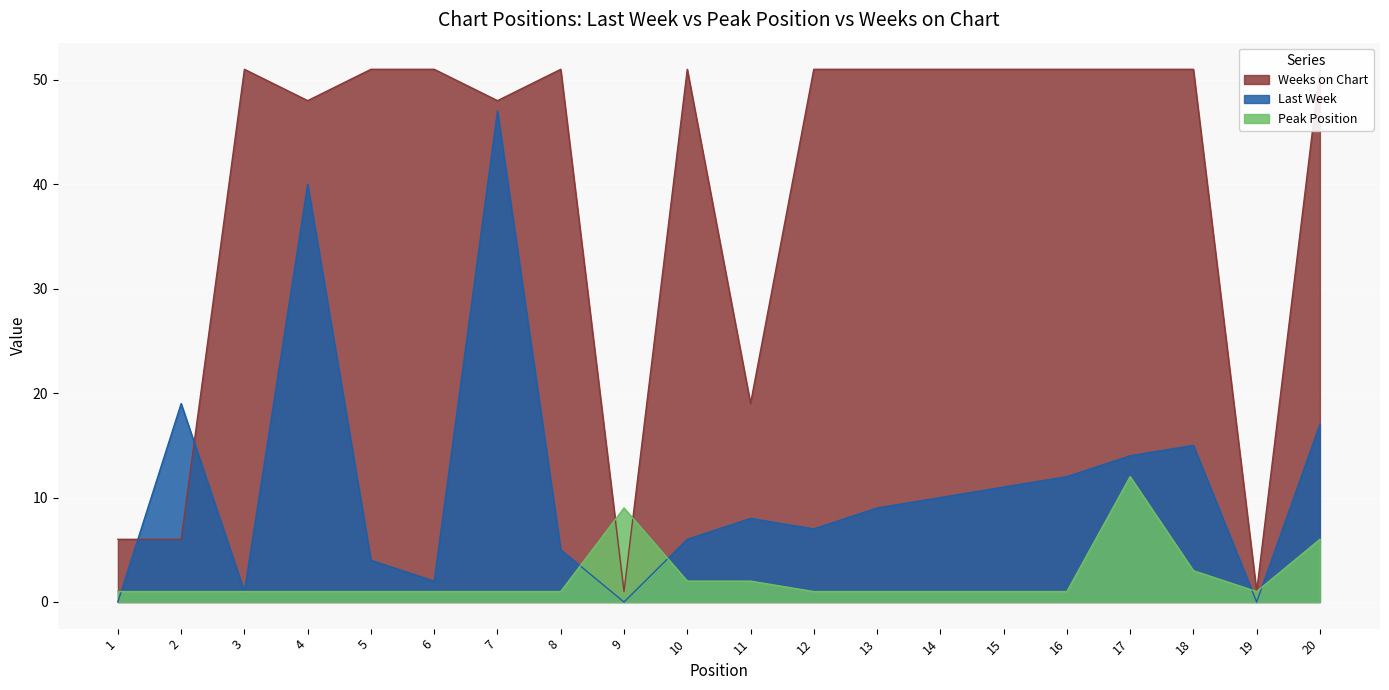

In Last Week, how many points are lower than both neighbors (excluding endpoints)?

5